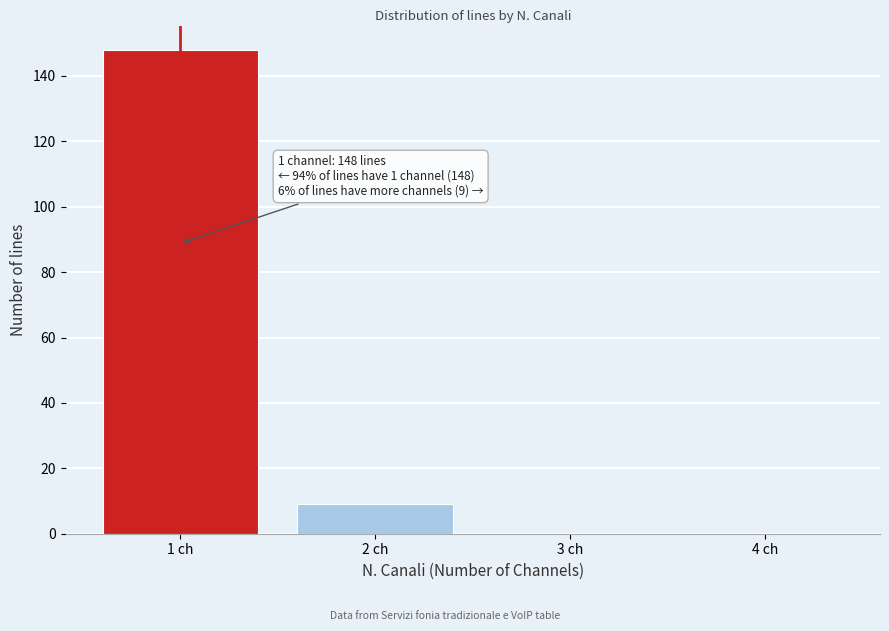

Reading left to right, transcribe all the data shown in this chart.

1 ch=148	2 ch=9	3 ch=0	4 ch=0